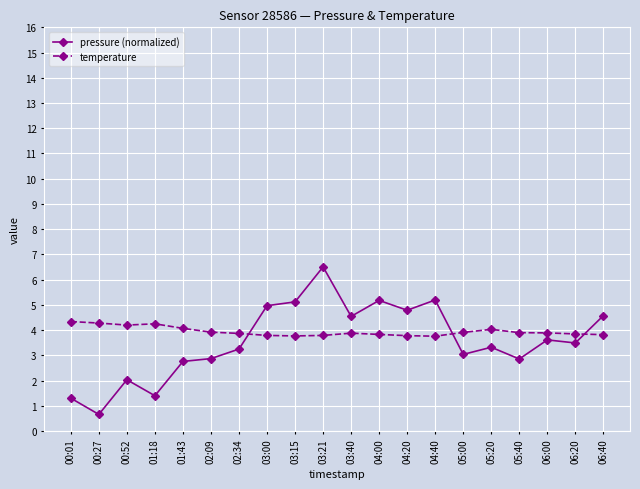

Rank the series at 03:15 from lowest to highest value.

temperature, pressure (normalized)